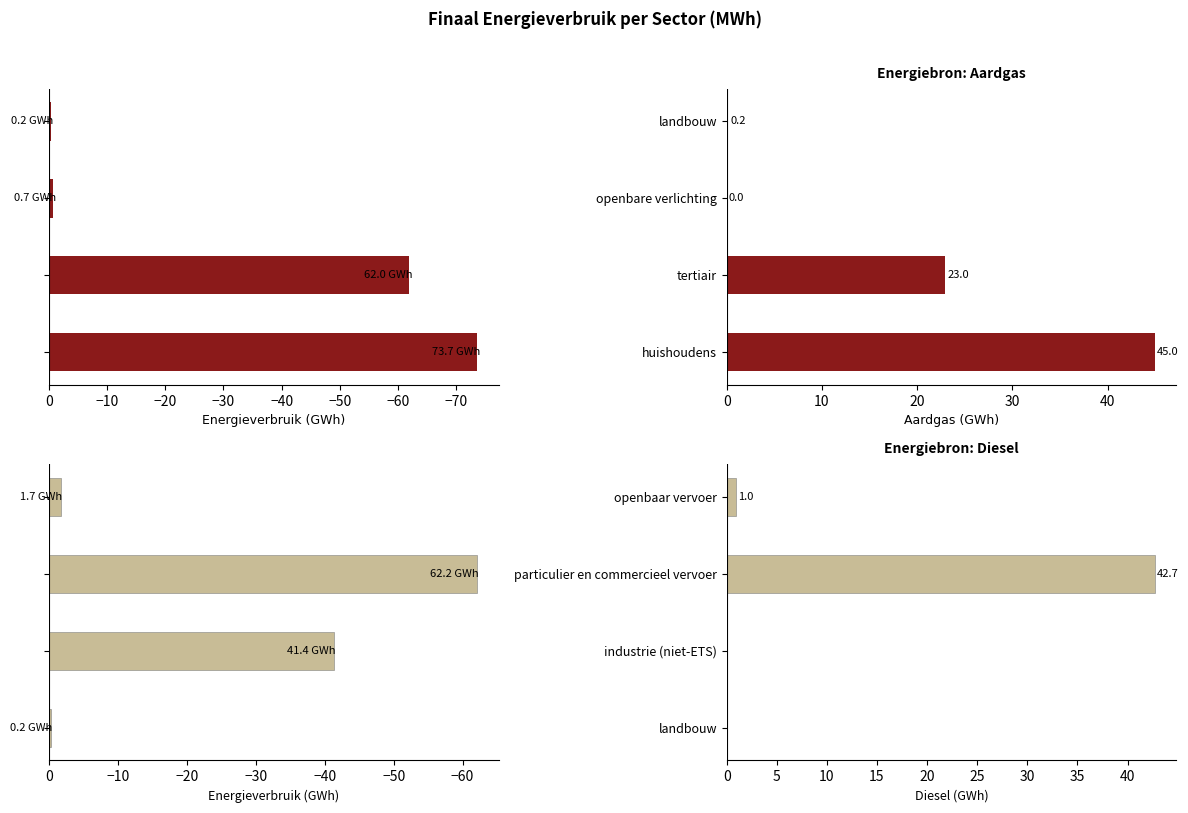

The value of Diesel at landbouw is 0.0. True or false?

True